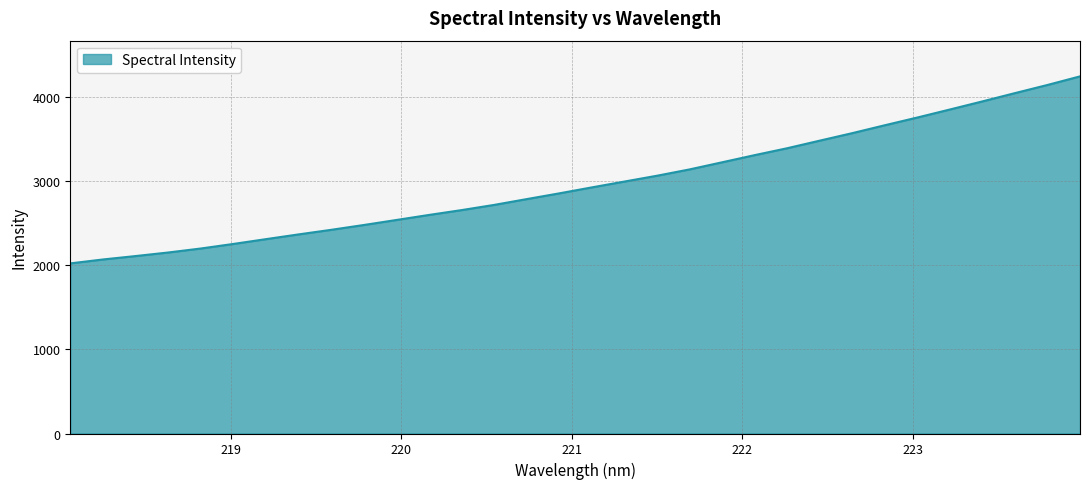

What is the maximum value shown in the chart?

4242.0